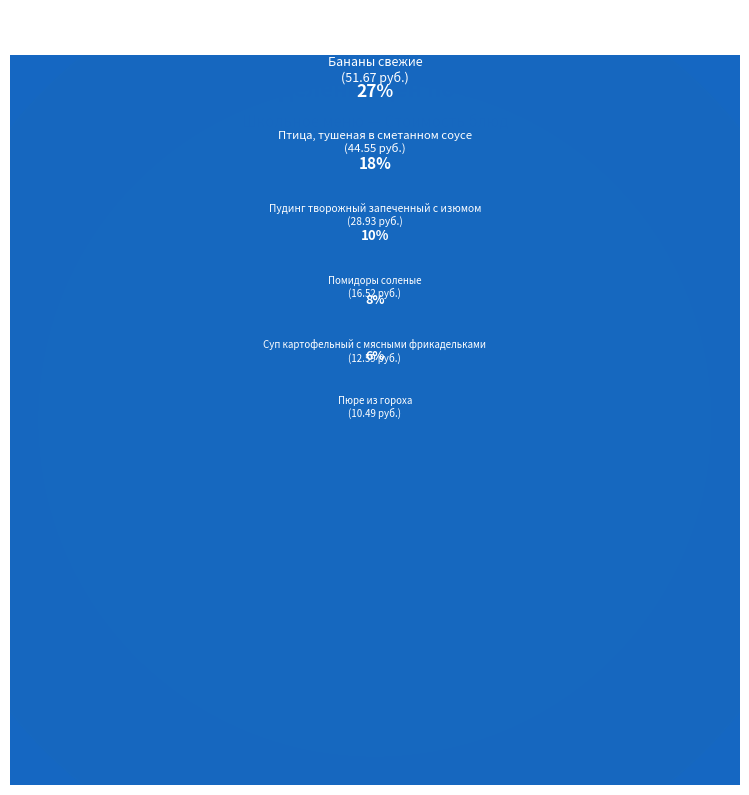

Which category has the smallest portion of the pie?

Пюре из гороха